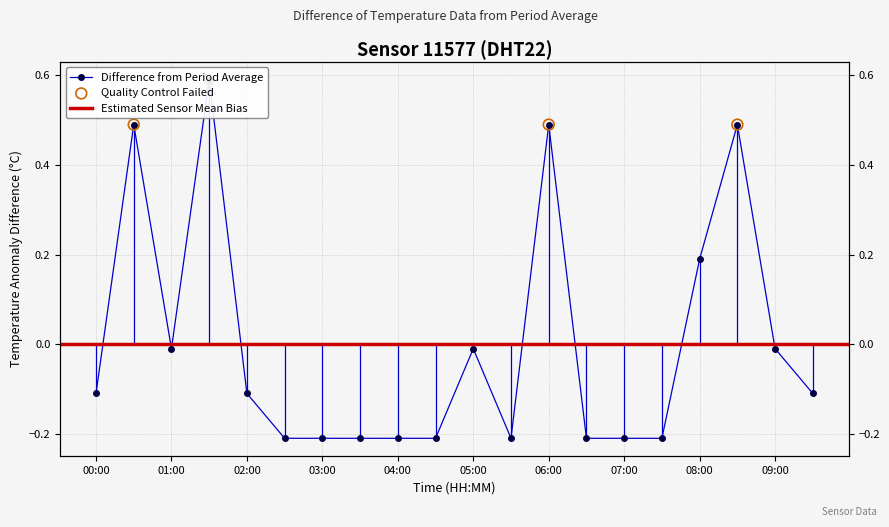

Between 06:00 and 09:30, which is larger?

06:00